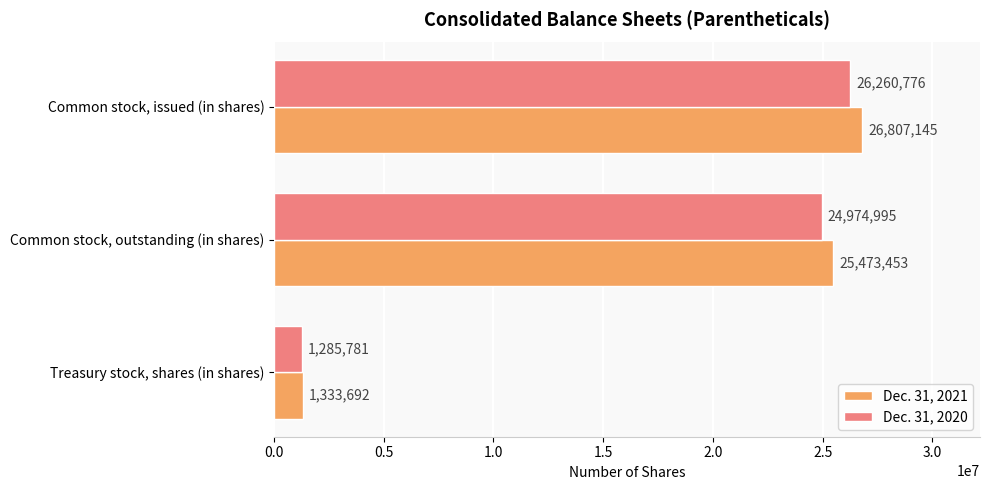

True or false: Dec. 31, 2020 has a value of 1285781 at Treasury stock, shares (in shares).

True